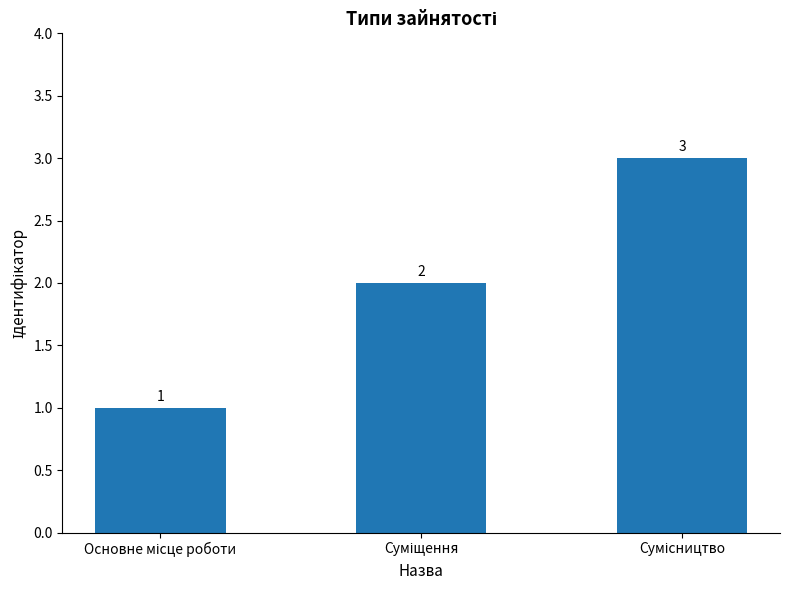

How many data points are less than 2?

1